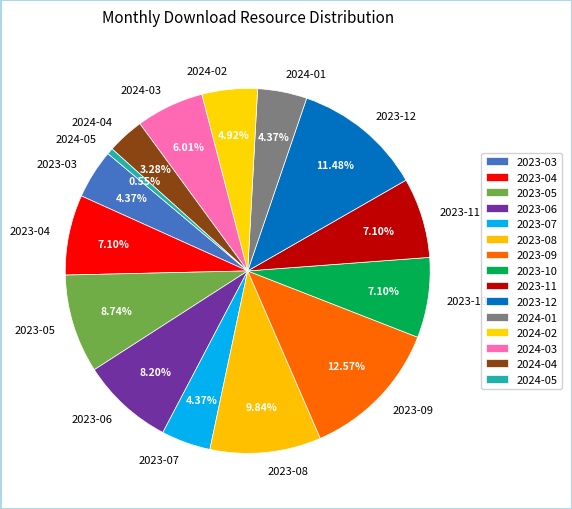

Between 2023-05 and 2023-12, which is larger?

2023-12